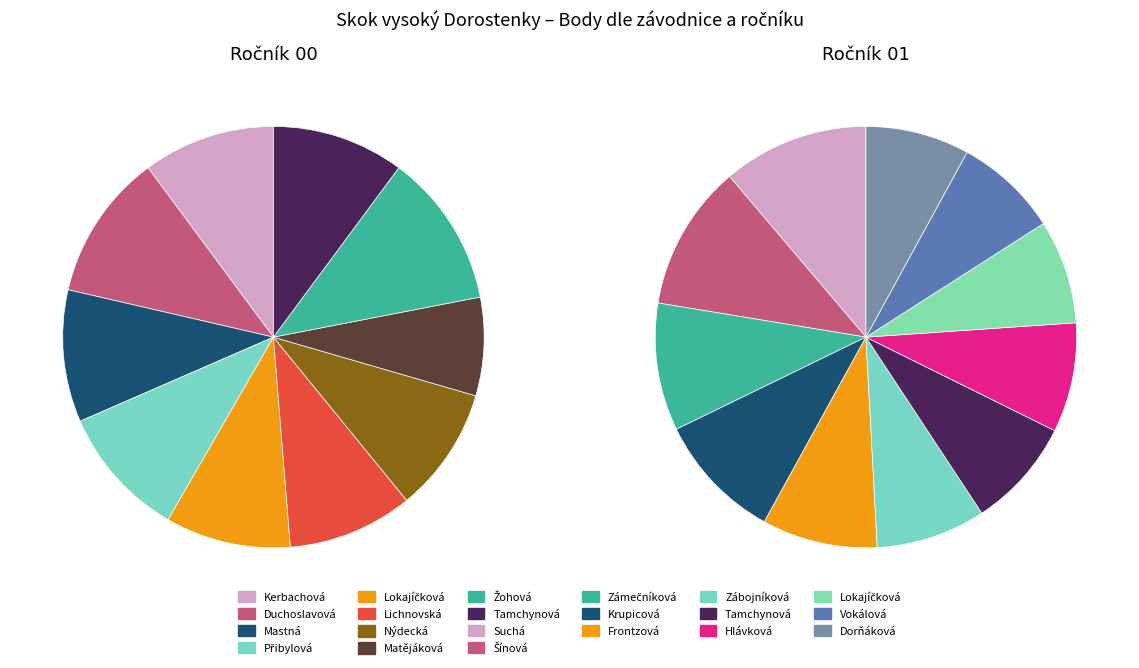

Rank the series at 1 from lowest to highest value.

Ročník 01, Ročník 00